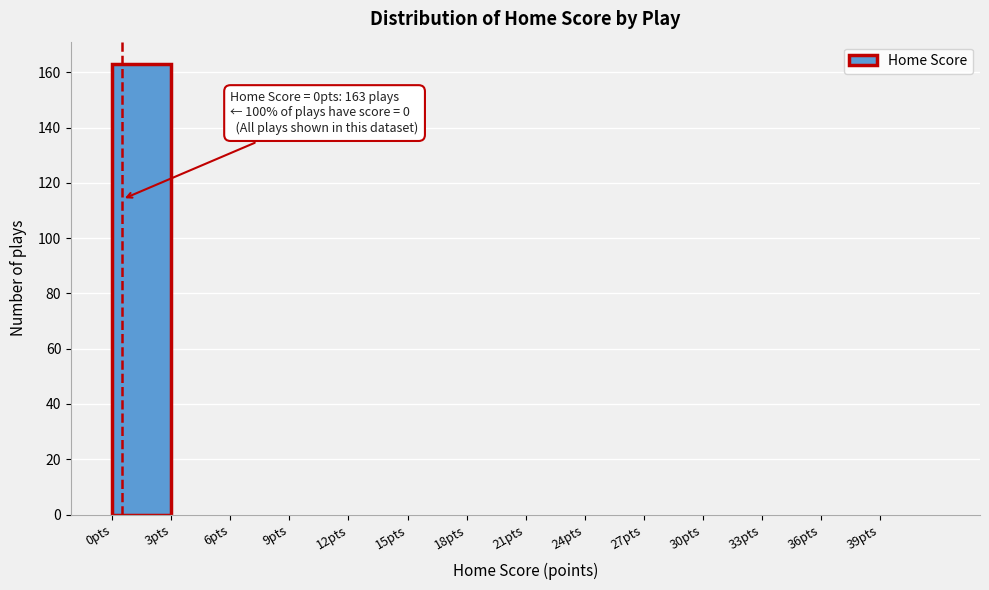

Which range on the x-axis has the tallest bar?

0 to 3